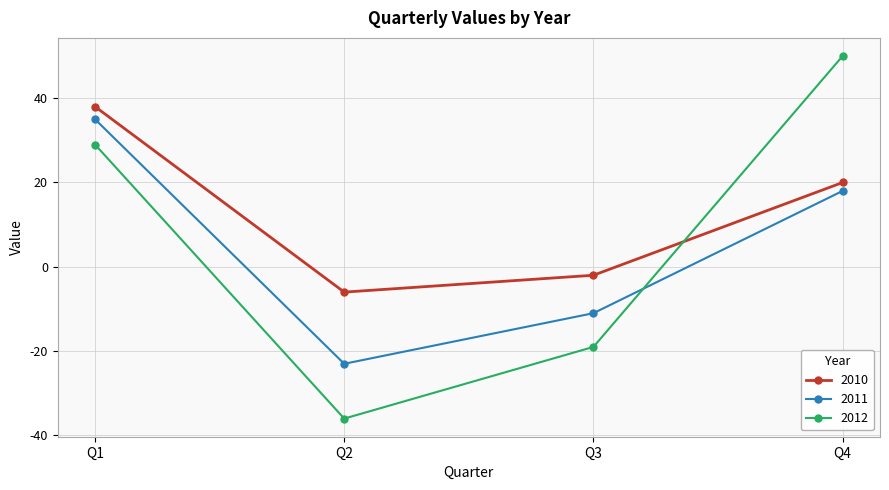

Rank the series by their average value, from lowest to highest.

2011, 2012, 2010